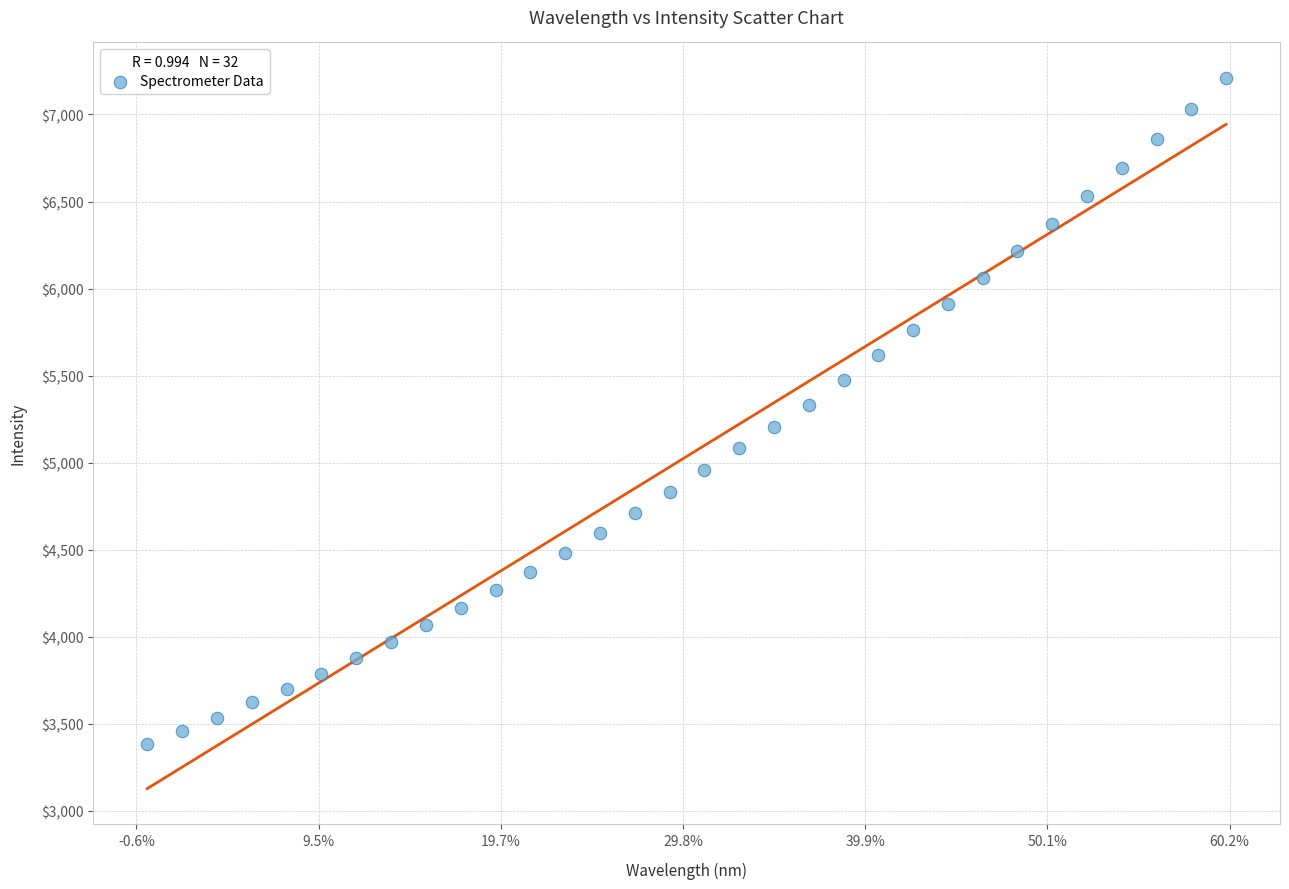

What is the range of Y values (max minus min)?

3824.2